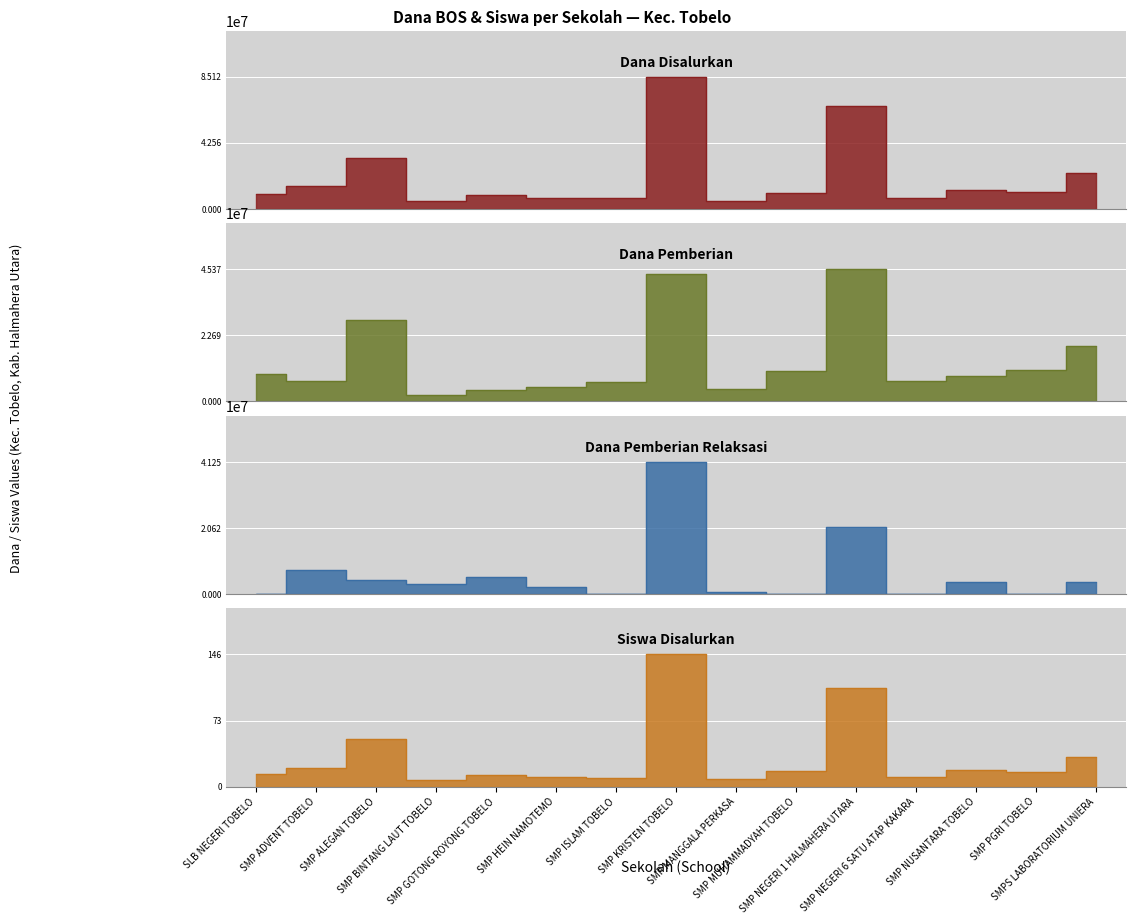

What is the total value across all series at SMPS LABORATORIUM UNIERA?

45750033